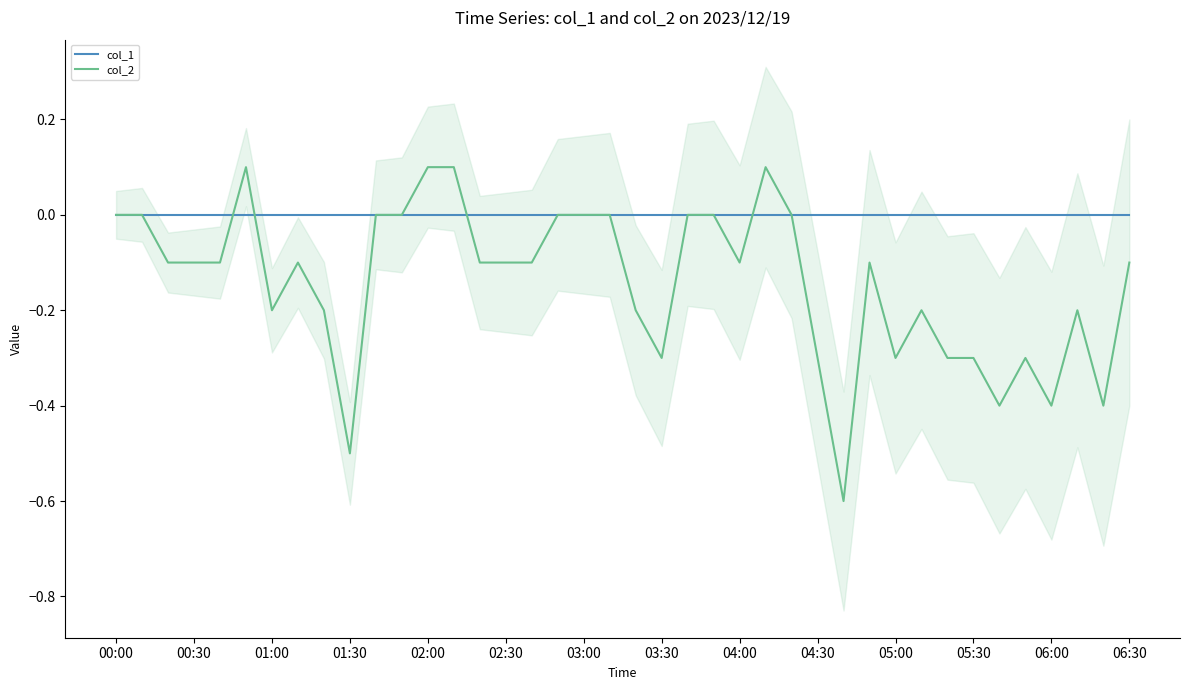

How many data points in col_2 are less than 0?

26